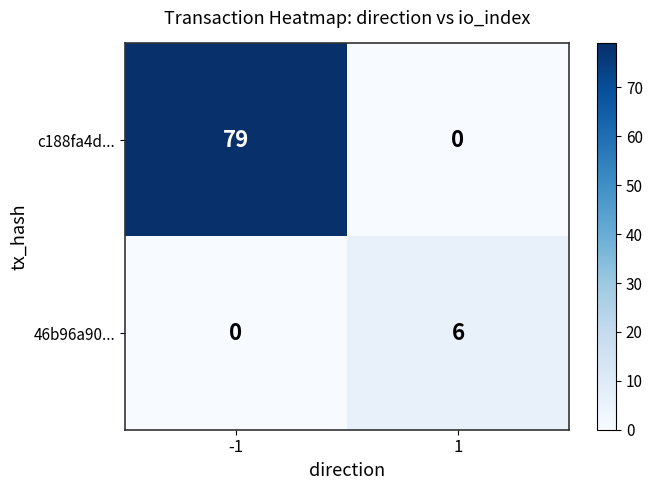

How many data points does each series have?

2